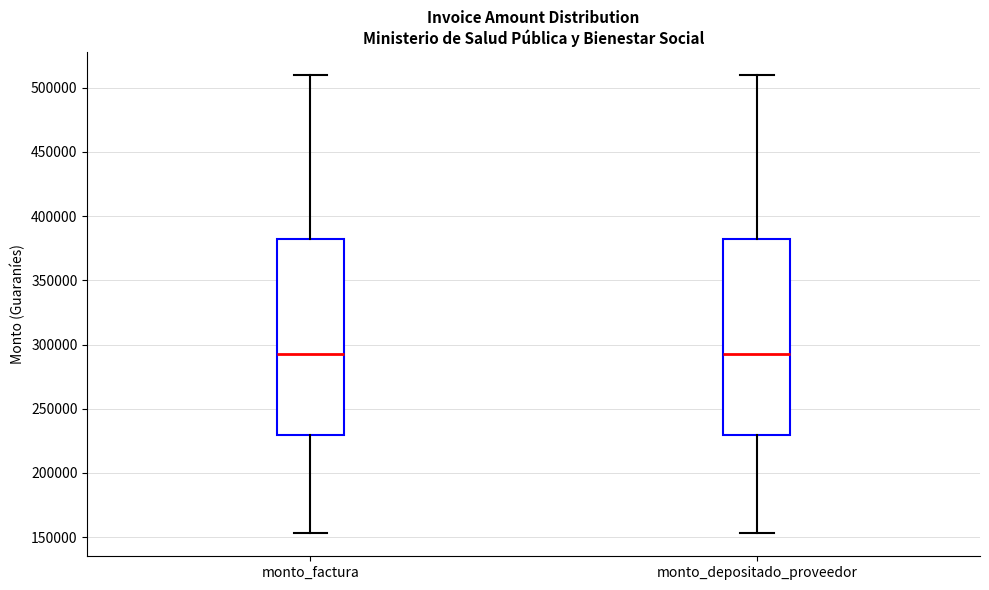

Reading left to right, read every box against the y-axis: the position of its median line, the range the box covers, and the ends of its whiskers. The values are not printed on the chart, so give them approximately, as read against the axis.

monto_factura: median 295000, box 230000 to 385000, whiskers 155000 to 510000
monto_depositado_proveedor: median 295000, box 230000 to 385000, whiskers 155000 to 510000